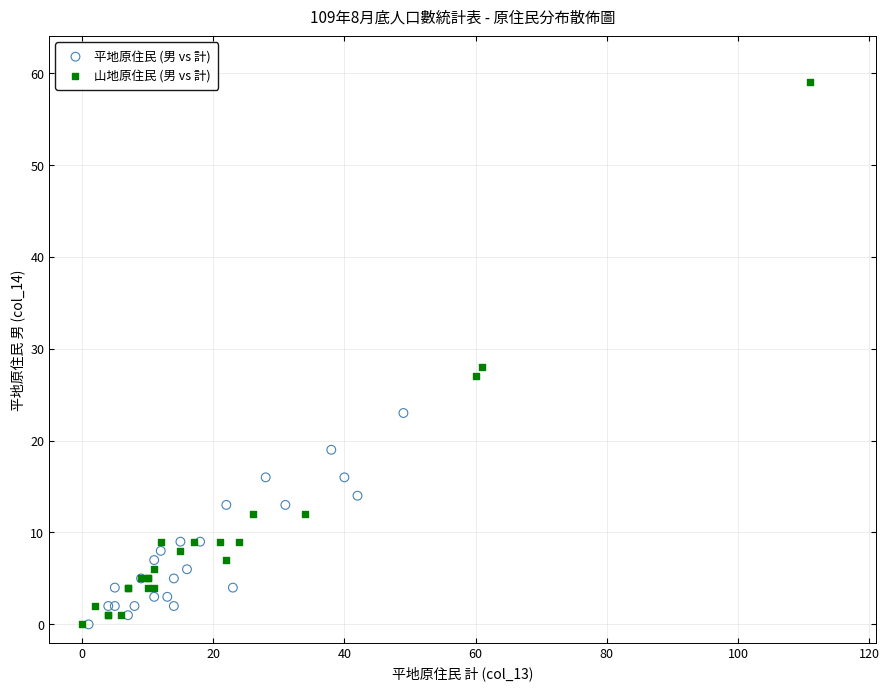

Which series contains the highest Y value?

山地原住民 (男 vs 計)